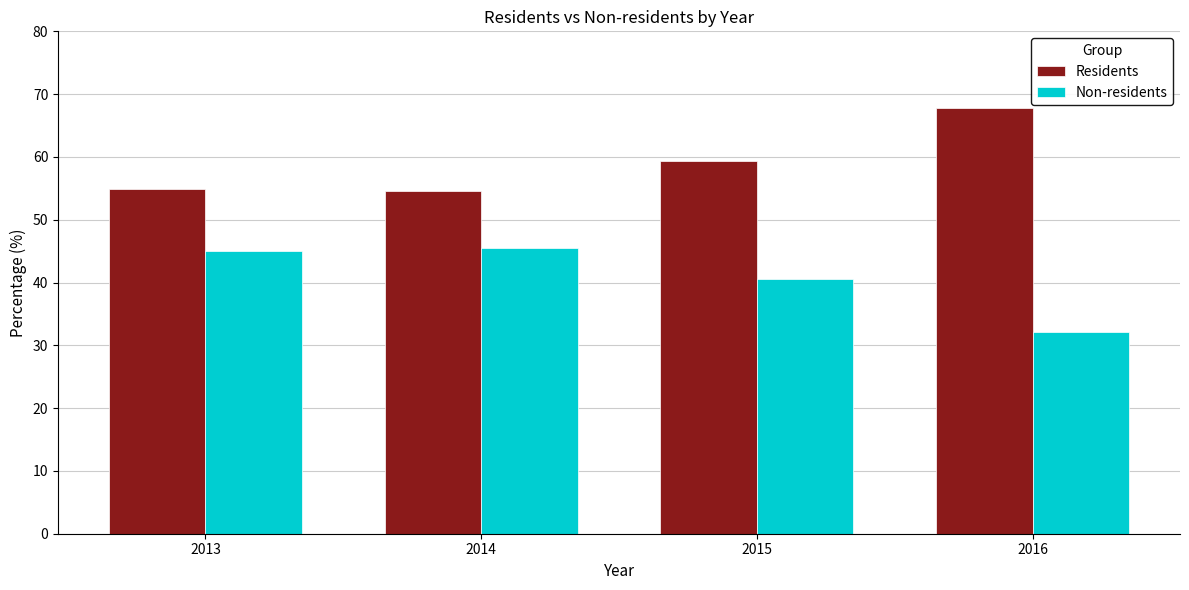

What is the difference between the highest and lowest values at 2013?

9.9